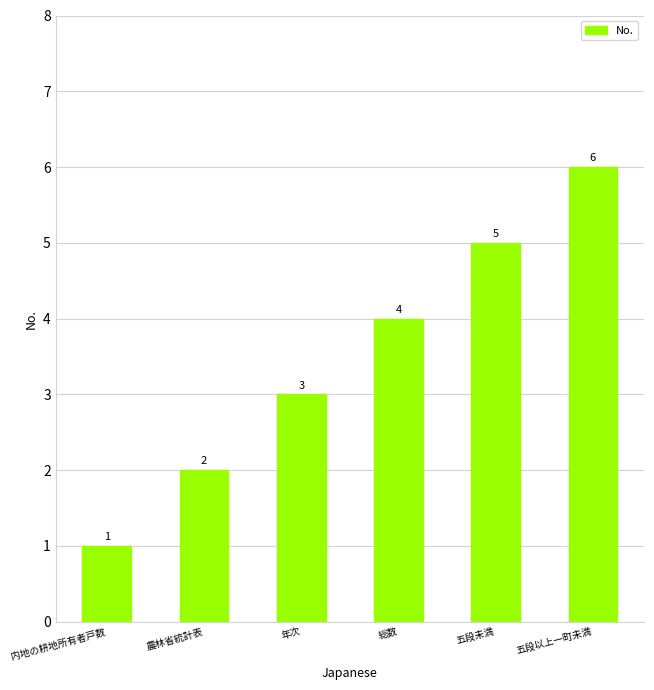

Between 五段以上一町未満 and 五段未満, which is larger?

五段以上一町未満